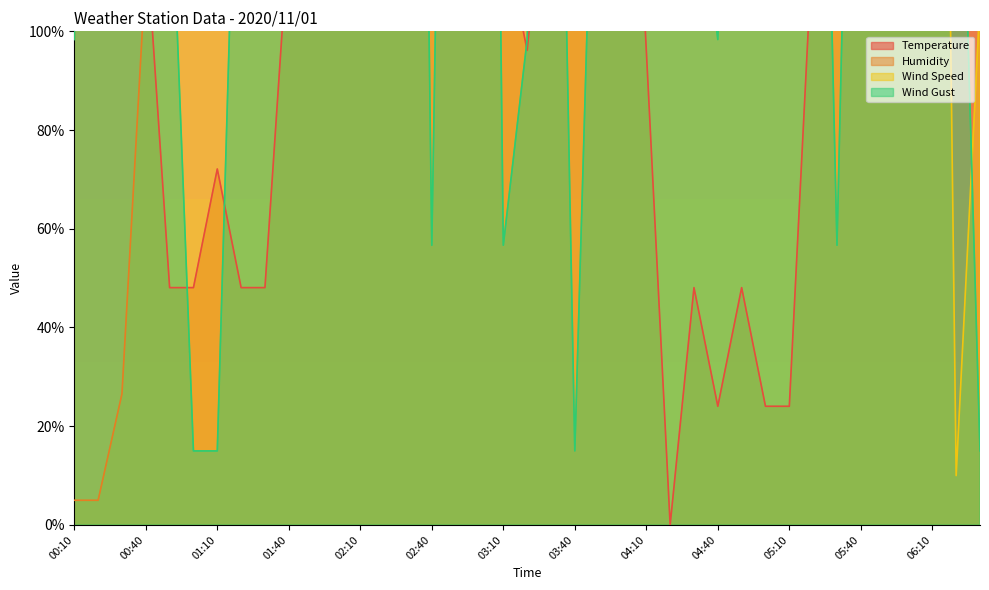

Which series ends up on top after the final intersection of Temperature and Wind Speed?

Temperature